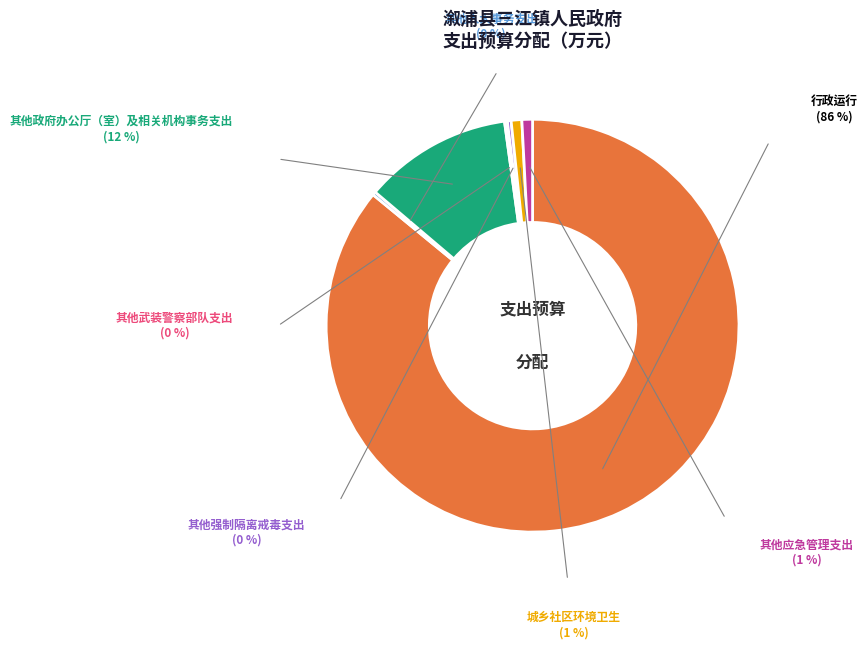

To the nearest percent, what is the difference between the largest and smallest slice percentages?

86%